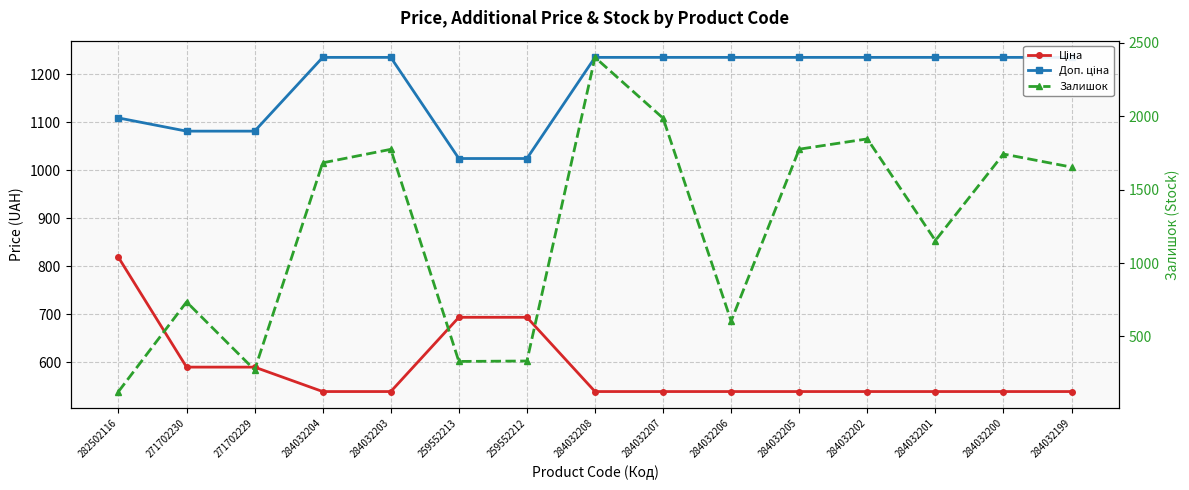

The value of Залишок at 271702229 is 380.3. True or false?

False